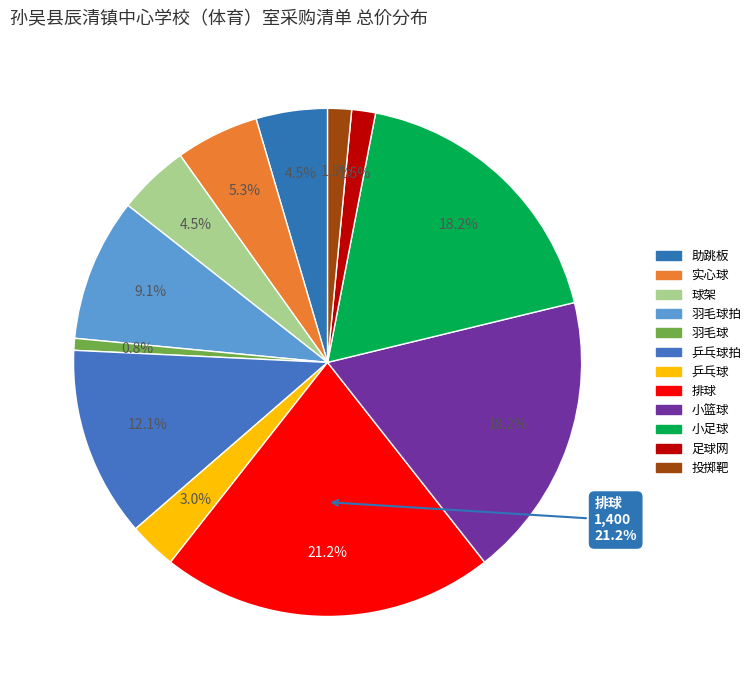

To the nearest percent, what is the combined percentage of 羽毛球 and 助跳板?

5%